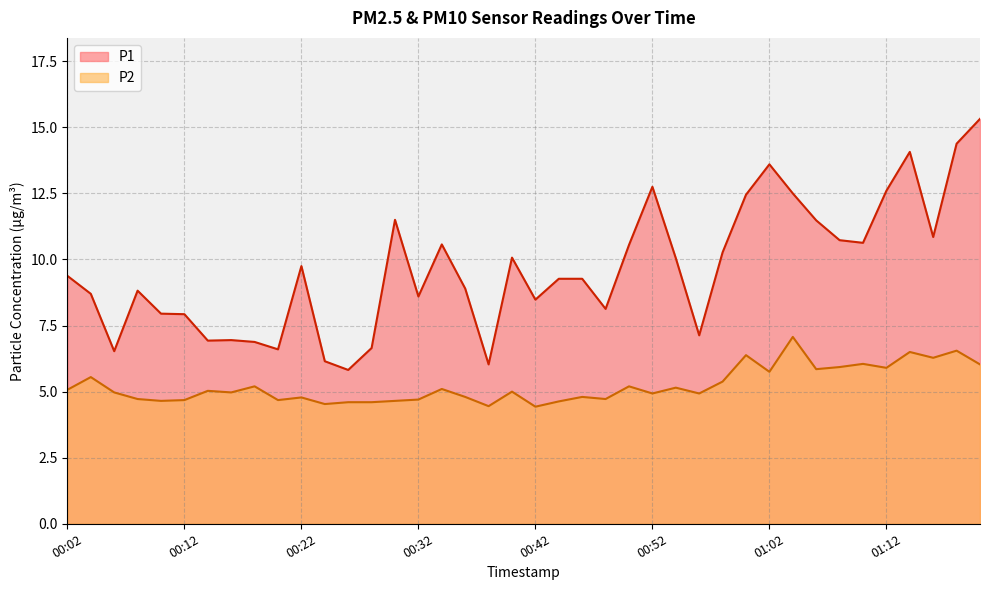

True or false: P2 and P1 intersect in this chart.

False